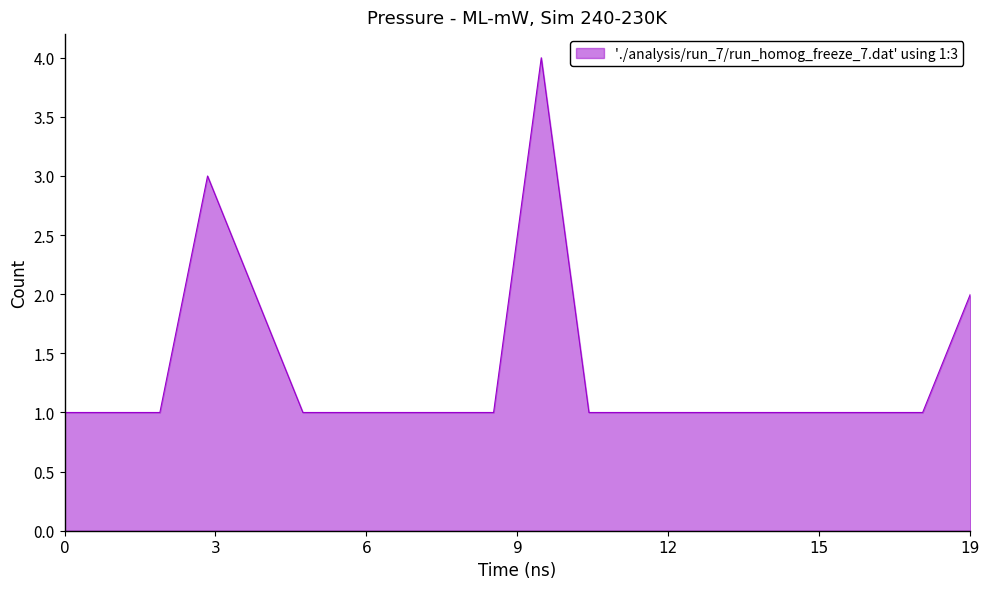

What is the difference between the maximum and minimum values?

3